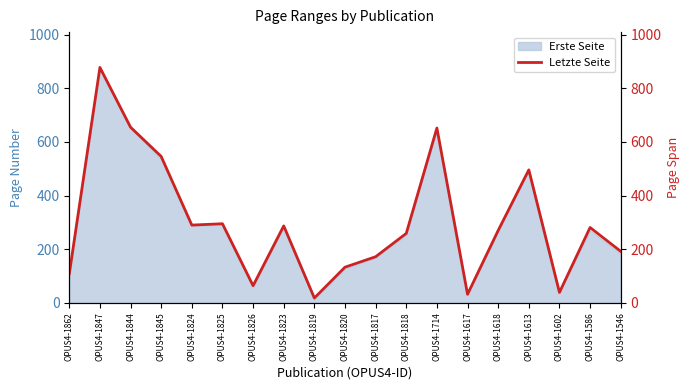

How many lines are shown in the chart?

1